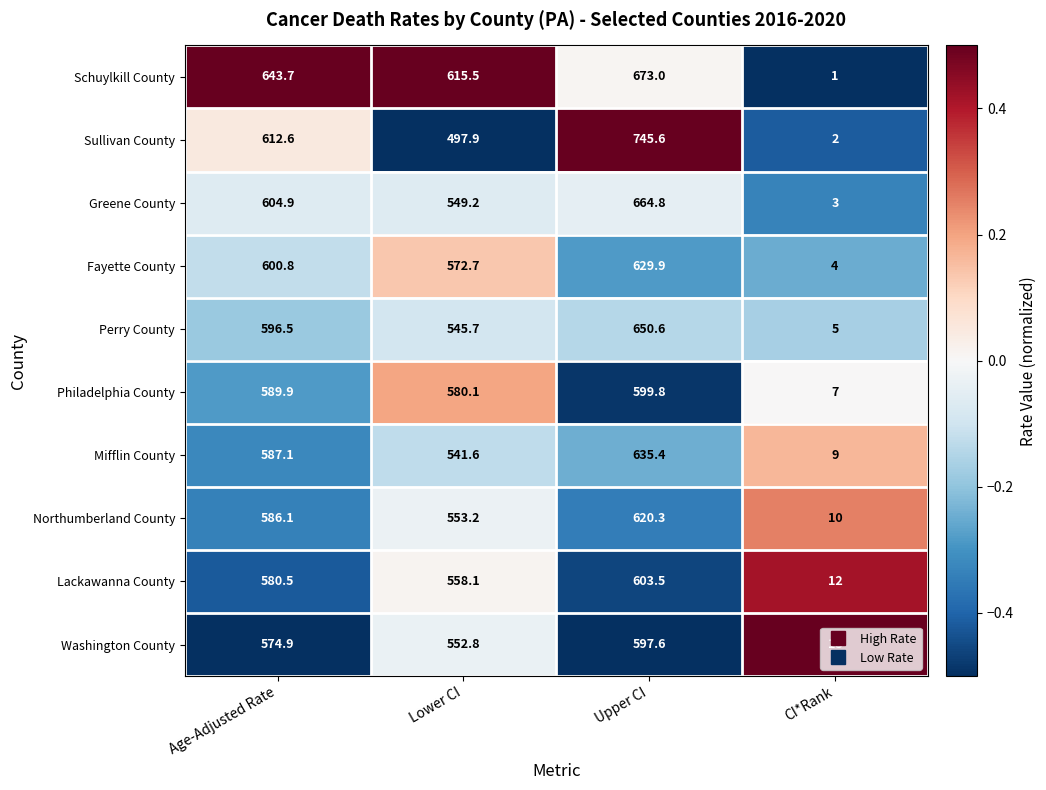

List the labels in order of Philadelphia County value, smallest first.

CI*Rank, Lower CI, Age-Adjusted Rate, Upper CI